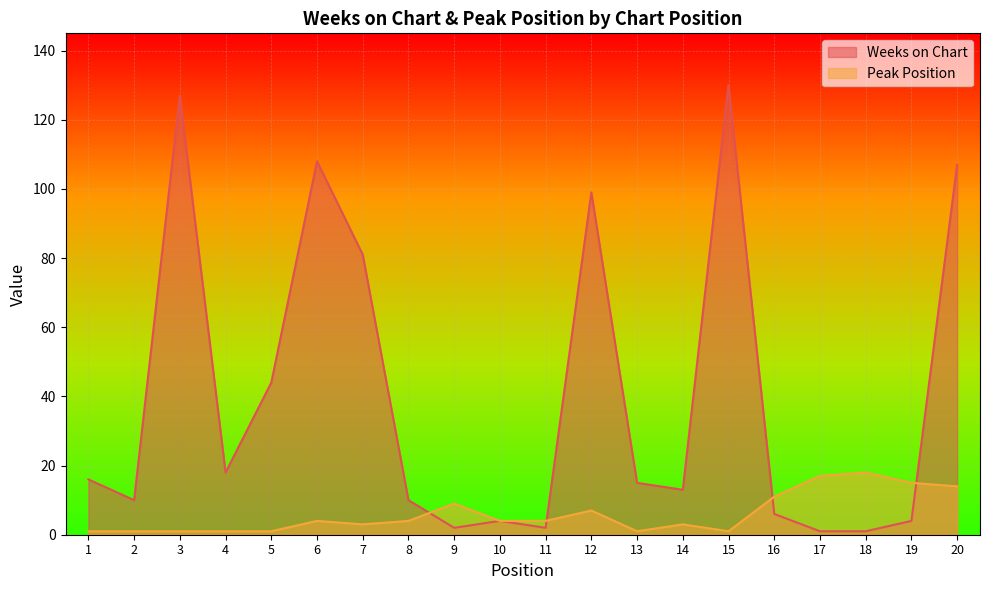

Is it true that Peak Position equals 7 at 12?

True